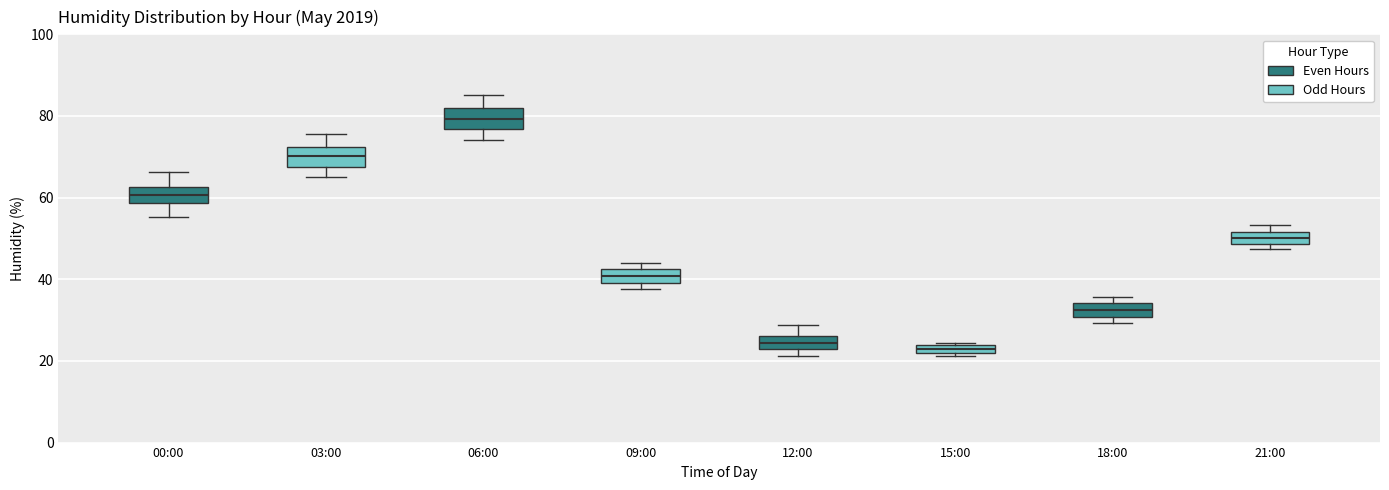

Which box has the highest median line?

06:00